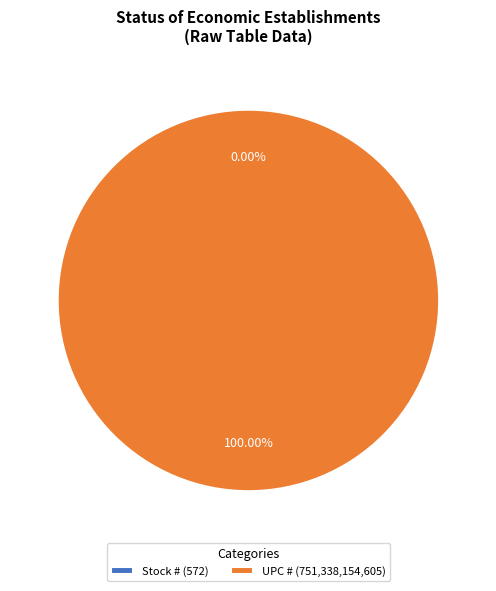

True or false: UPC # accounts for 100% of the total.

True